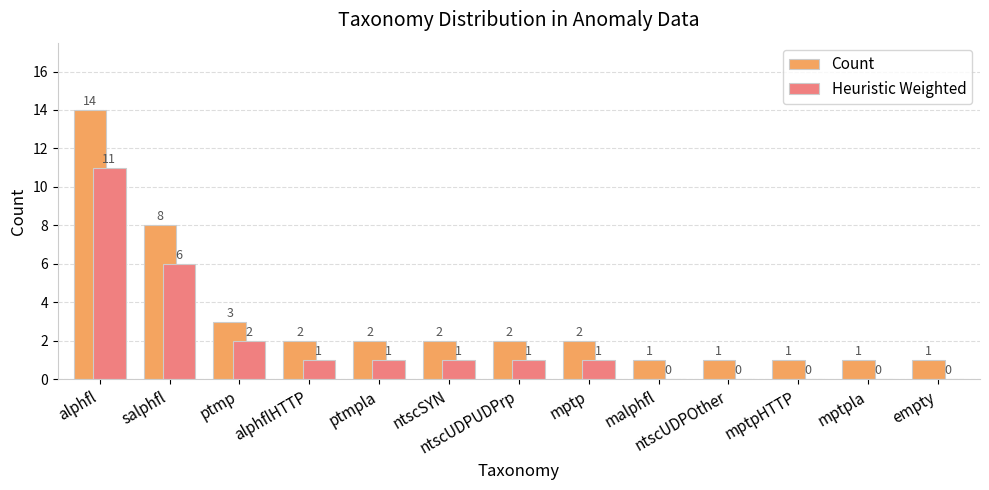

Reading right to left, extract all data points from this chart.

Count: empty=1	mptpla=1	mptpHTTP=1	ntscUDPOther=1	malphfl=1	mptp=2	ntscUDPUDPrp=2	ntscSYN=2	ptmpla=2	alphflHTTP=2	ptmp=3	salphfl=8	alphfl=14
Heuristic Weighted: empty=0	mptpla=0	mptpHTTP=0	ntscUDPOther=0	malphfl=0	mptp=1	ntscUDPUDPrp=1	ntscSYN=1	ptmpla=1	alphflHTTP=1	ptmp=2	salphfl=6	alphfl=11